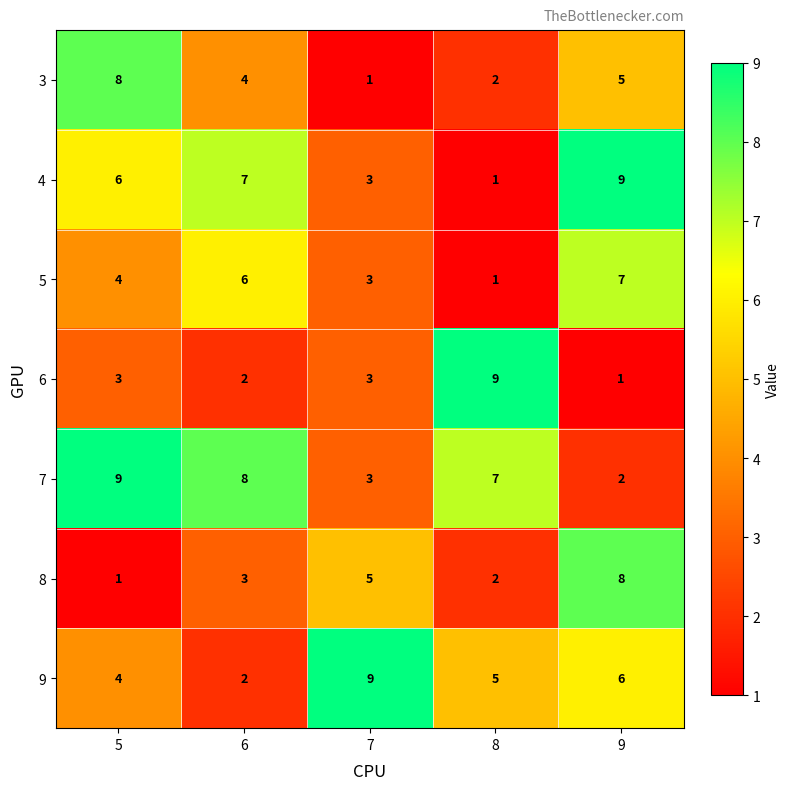

The 8 series shows 3 at 8. True or false?

False